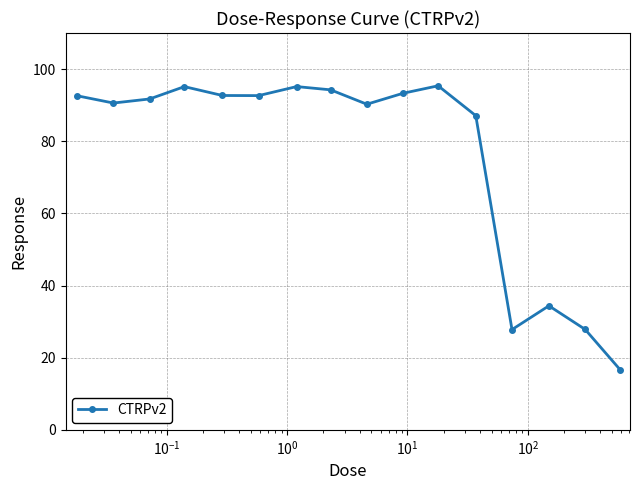

What is the greatest value displayed?

95.4